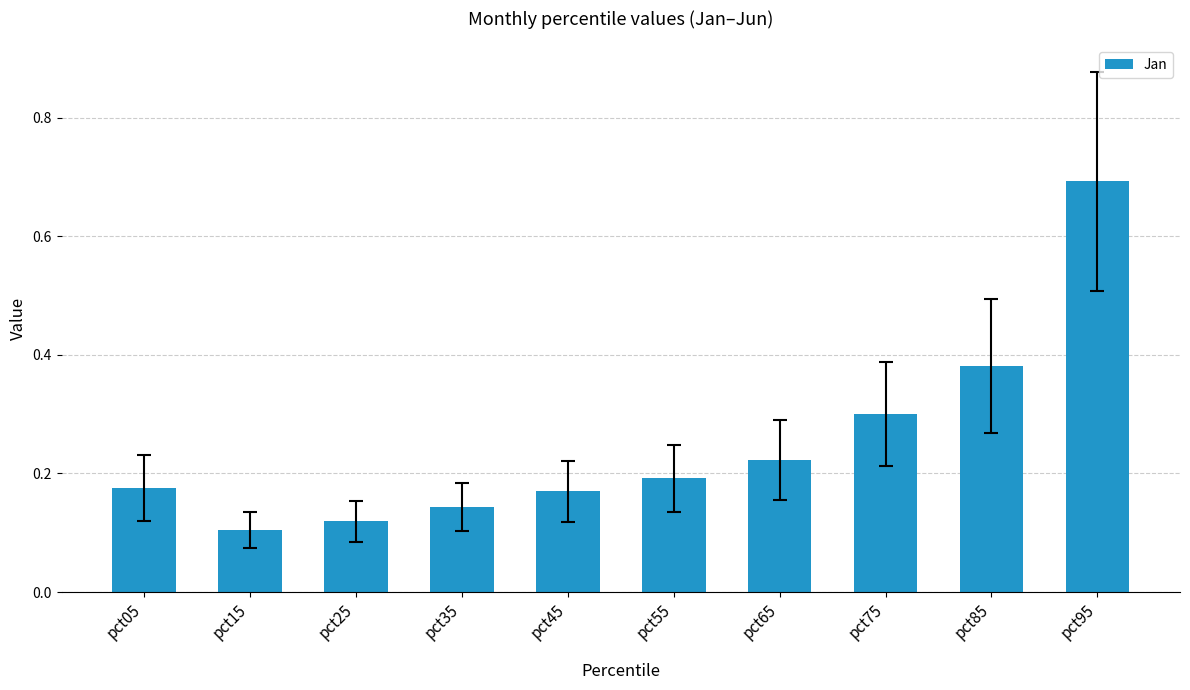

What is the difference between the maximum and minimum values?

0.6